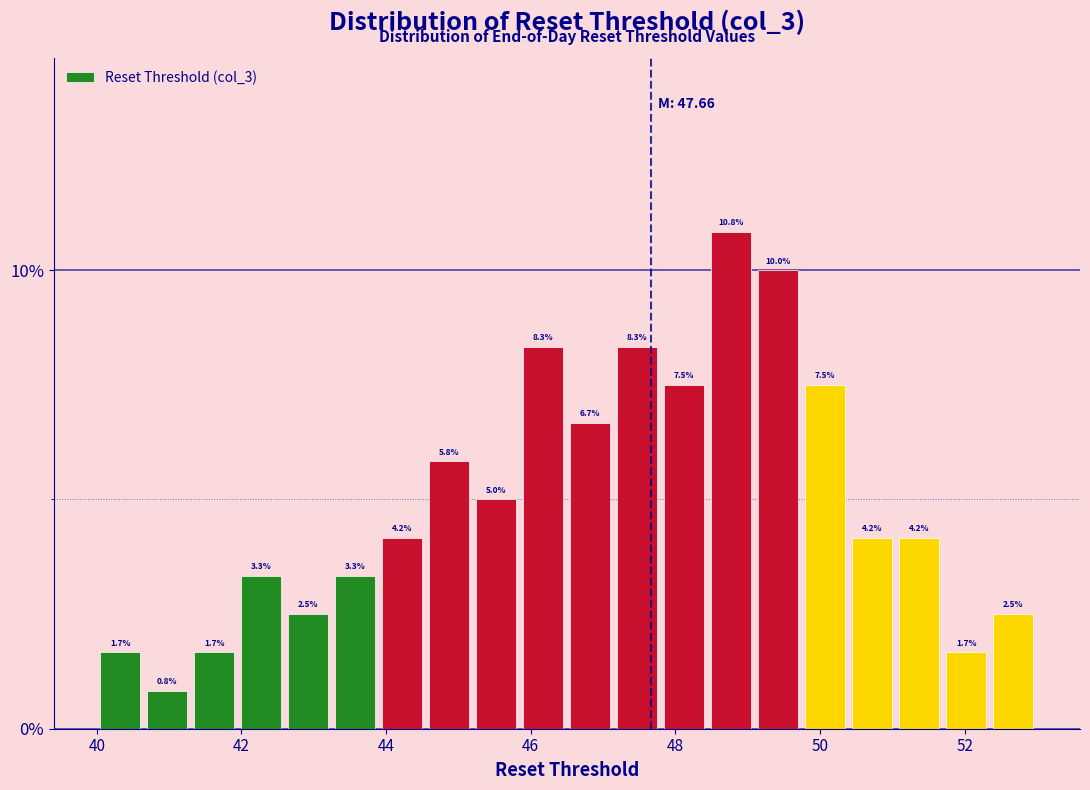

Around what value on the x-axis is the tallest bar? Give the approximate position of its centre, as read against the axis.

48.8